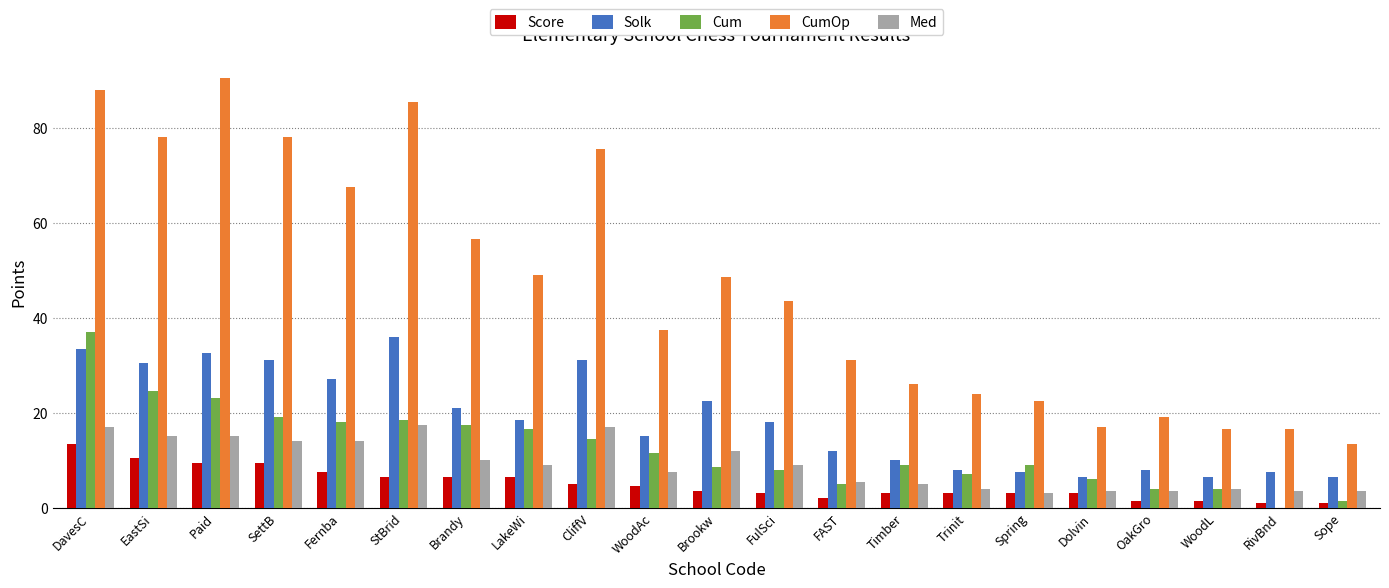

Is it true that Cum equals 1.5 at Sope?

True